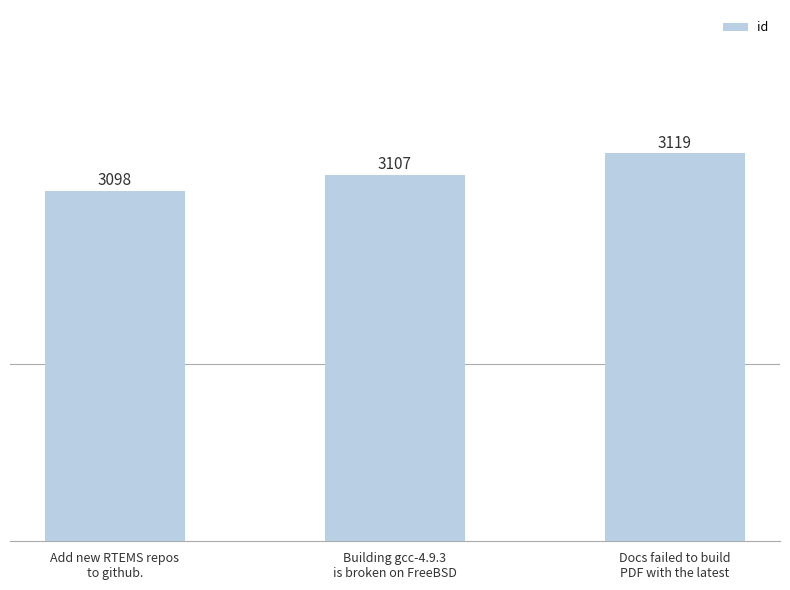

Reading left to right, list all the values displayed in this chart.

3098	3107	3119